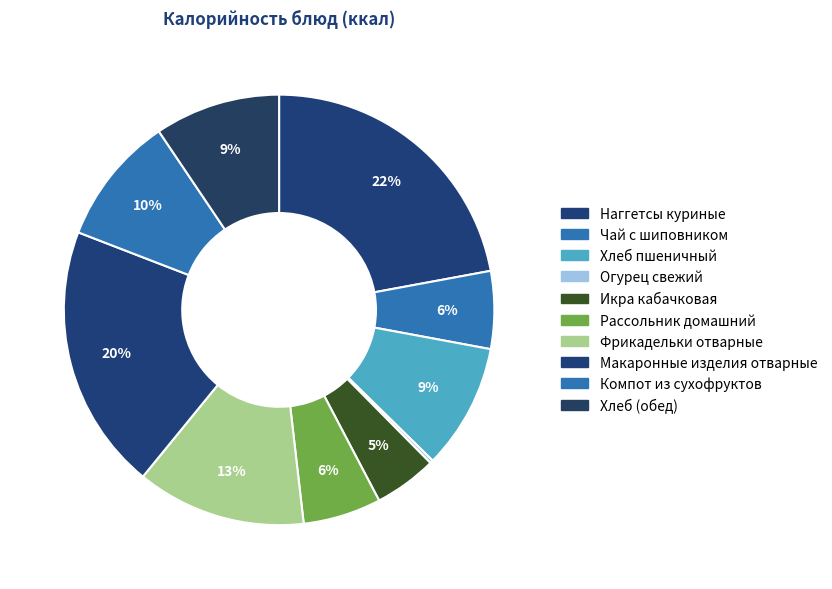

To the nearest percent, what portion does Компот из сухофруктов represent?

10%